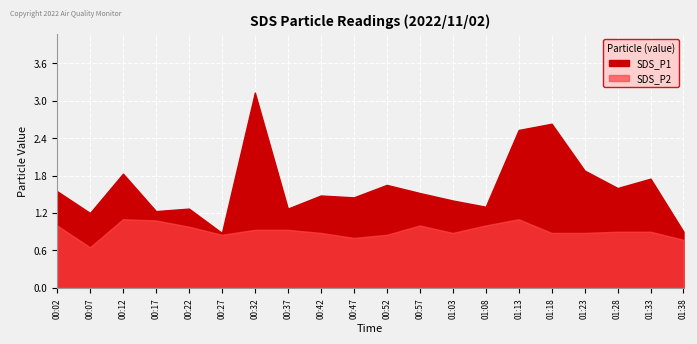

True or false: SDS_P2 and SDS_P1 intersect in this chart.

False